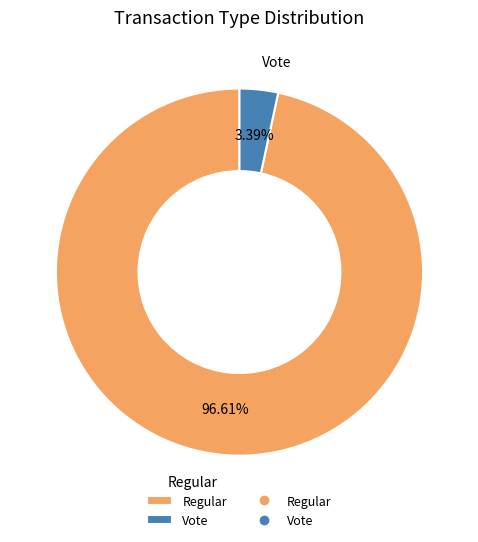

To the nearest percent, what is the combined percentage of Vote and Regular?

100%